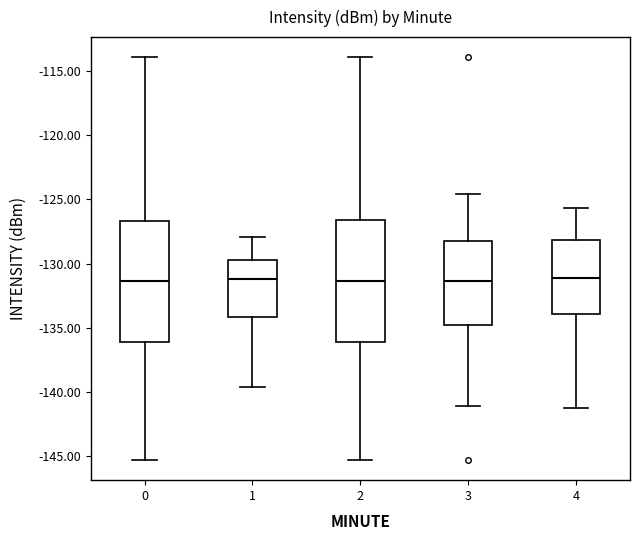

Where is the upper edge of the box at x = 1 on the y-axis? The values are not printed on the chart, so give them approximately, as read against the axis.

-129.5